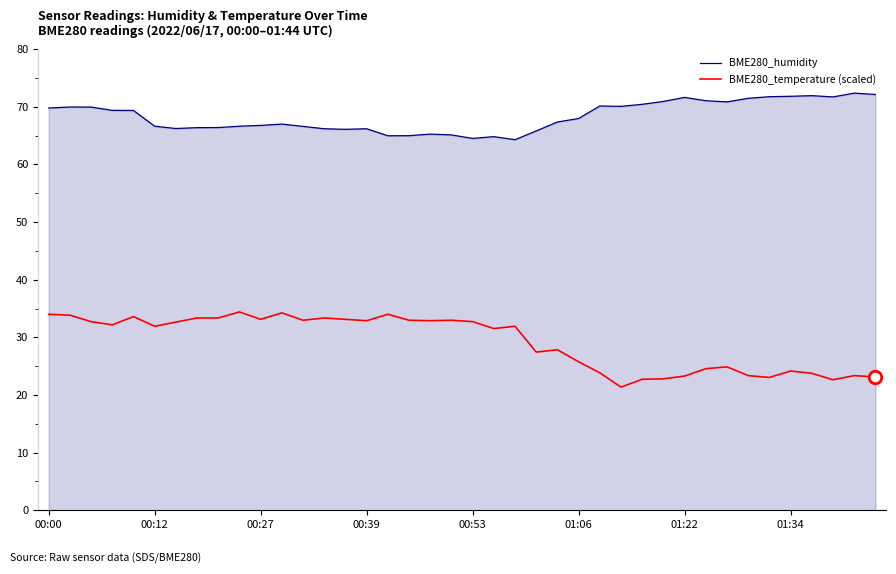

List the series in order of their overall mean, lowest first.

BME280_temperature (scaled), BME280_humidity